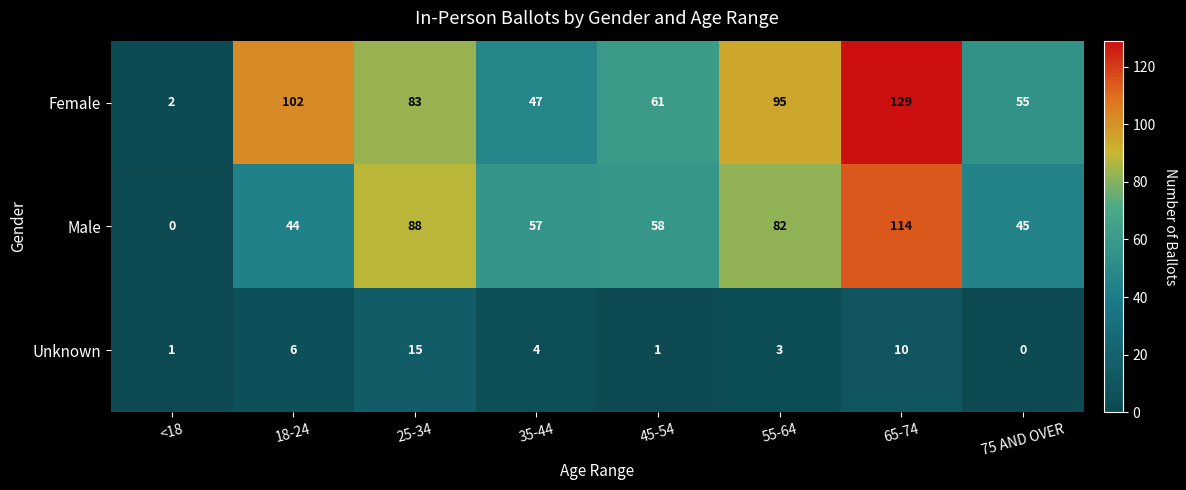

At how many categories does at least one series exceed 119?

1